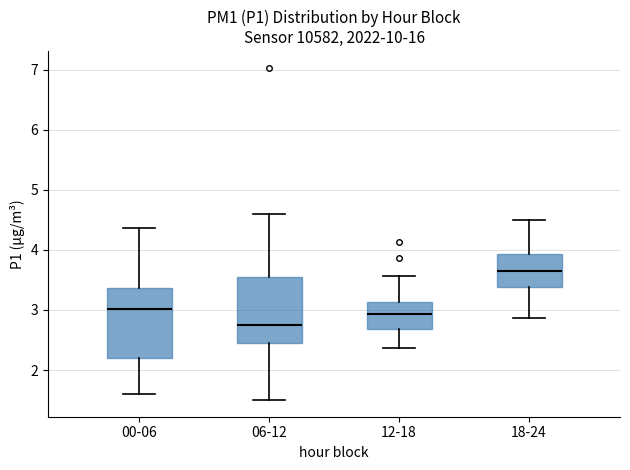

Where is the upper edge of the box for 12-18 on the y-axis? The values are not printed on the chart, so give them approximately, as read against the axis.

3.1